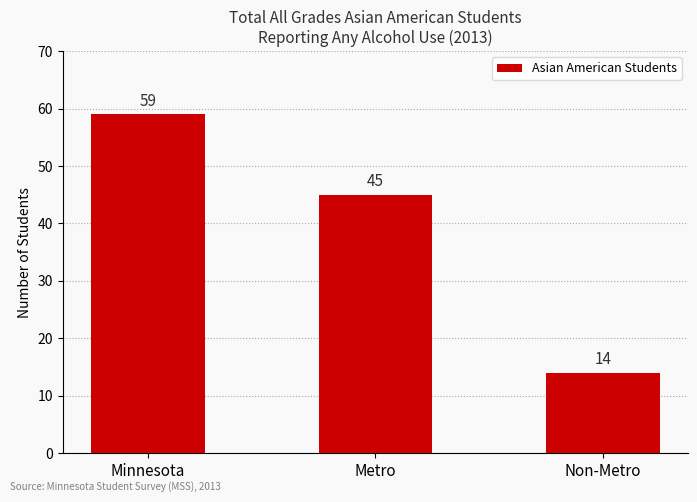

At which category does the chart reach its minimum across all series?

Non-Metro